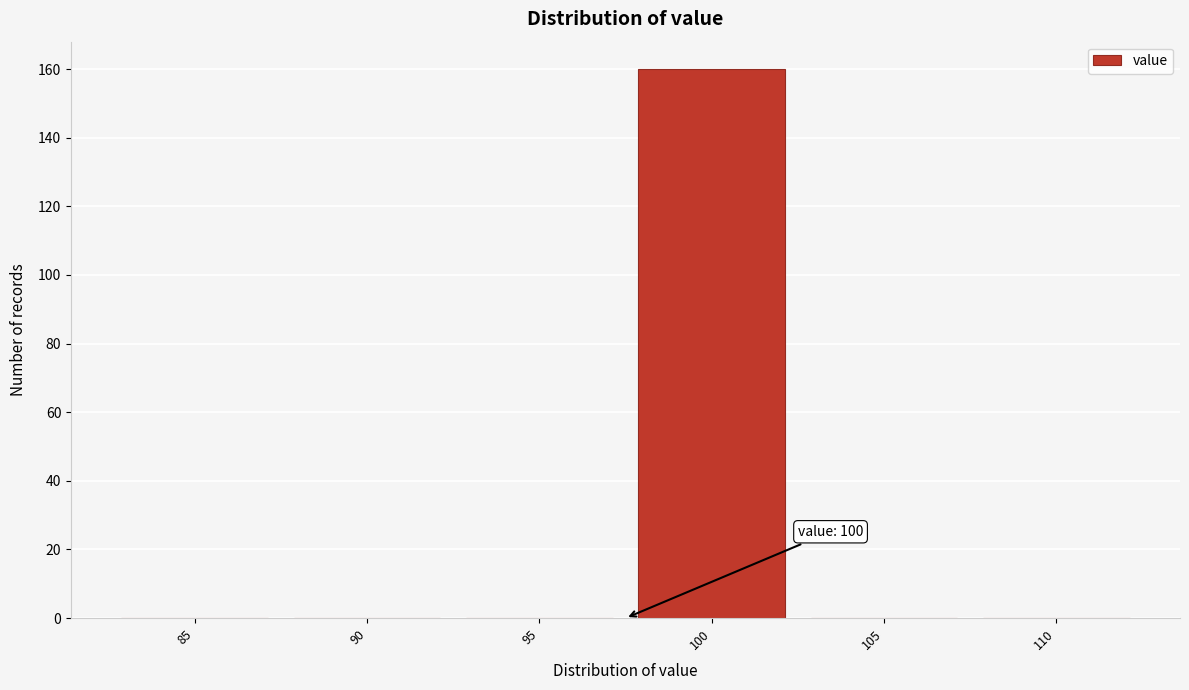

Reading left to right, transcribe all the data shown in this chart.

85=0	90=0	95=0	100=160	105=0	110=0